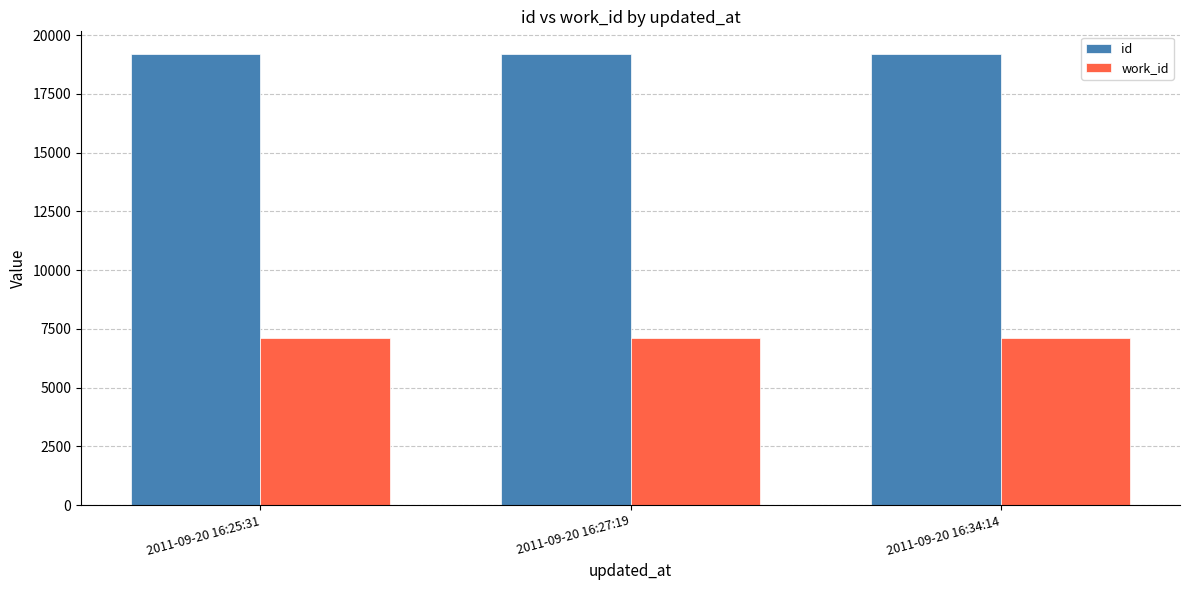

Which series has the largest total across all categories?

id